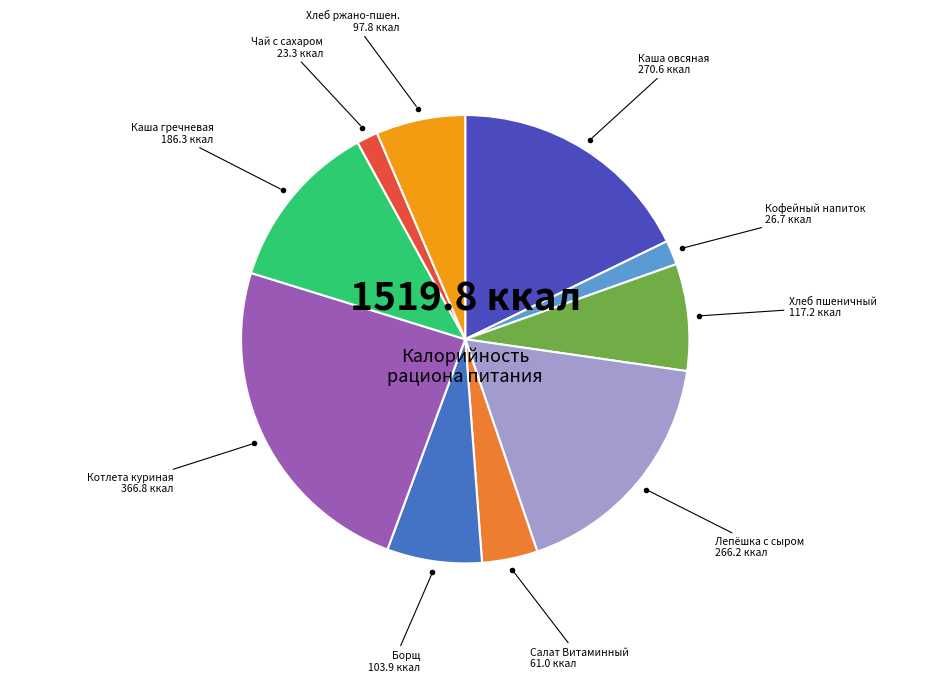

How many slices are in this pie chart?

10